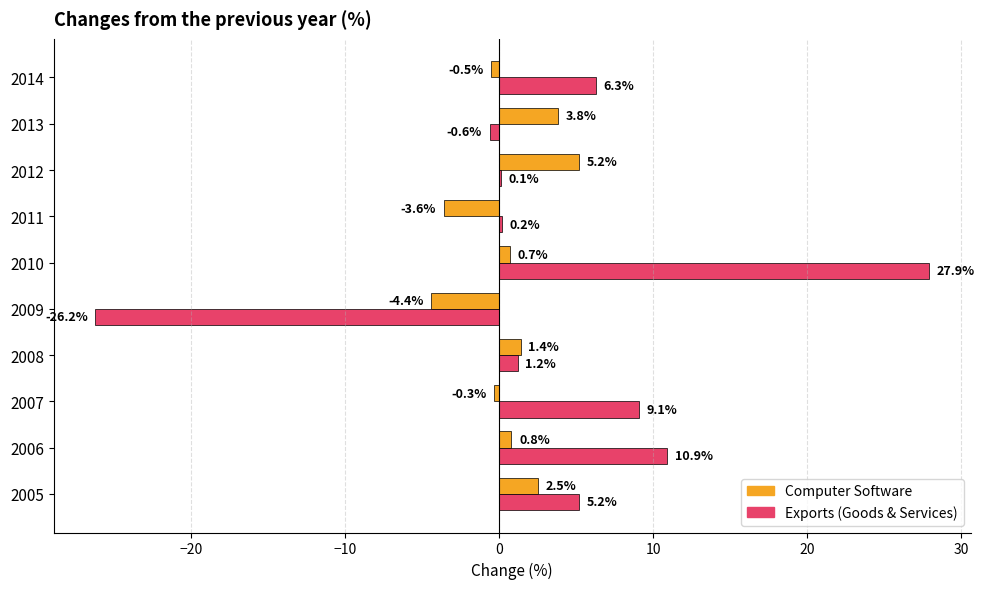

How many series are shown in this chart?

2